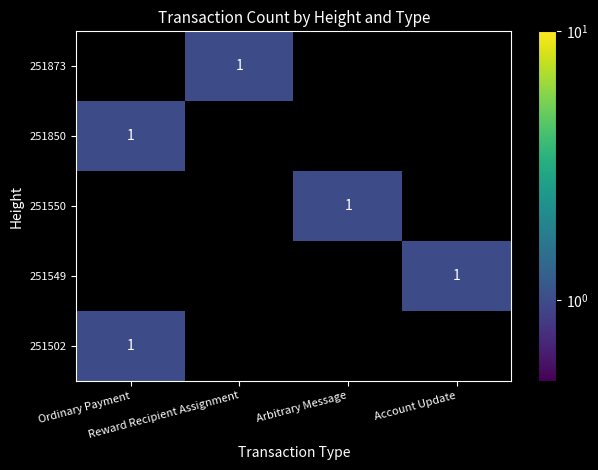

Is the value of 251850 at Reward Recipient Assignment greater than the value of 251549 at Reward Recipient Assignment?

No